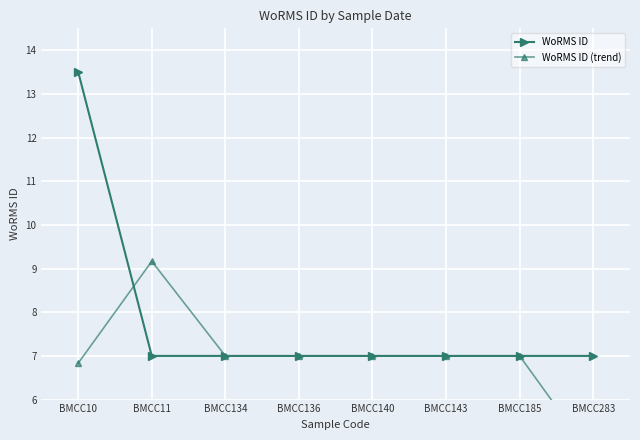

Between BMCC140 and BMCC283, which series saw the biggest shift?

WoRMS ID (trend)